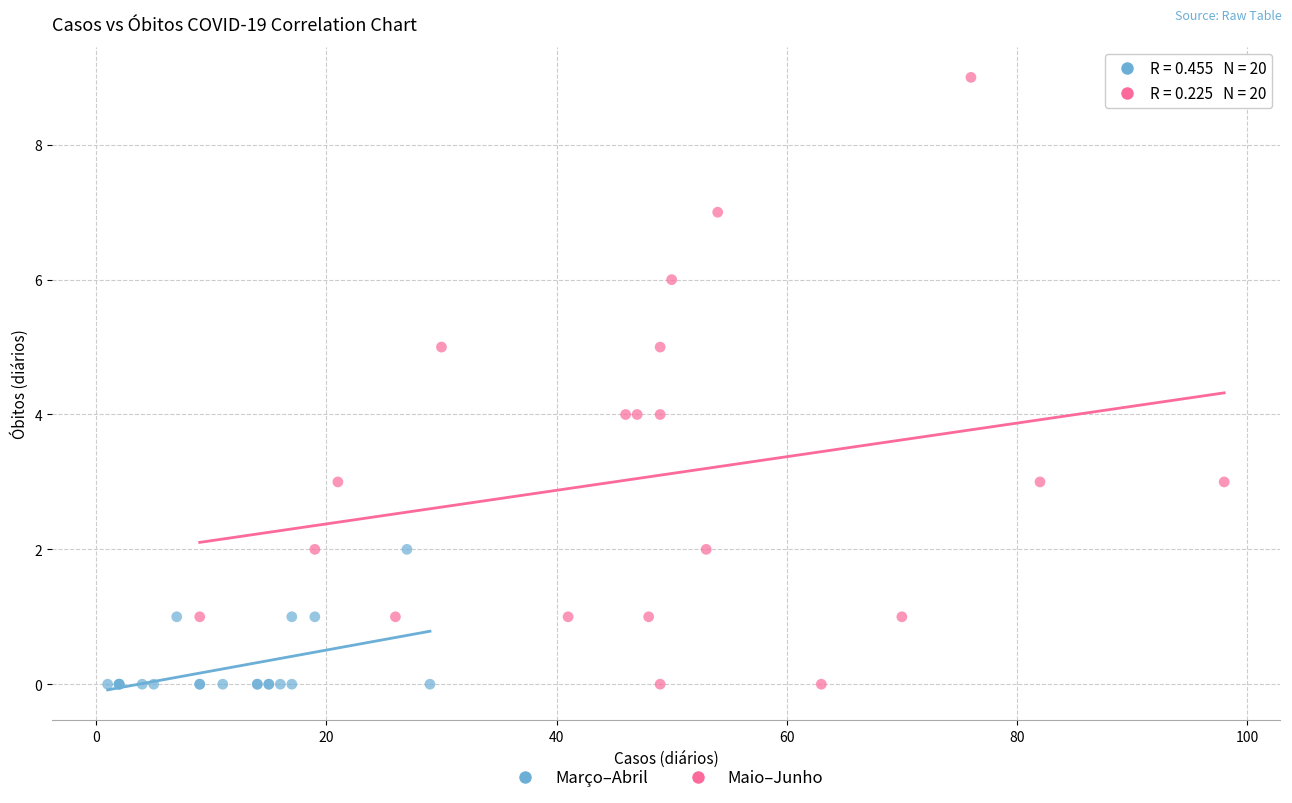

Which series contains the highest Y value?

Maio–Junho